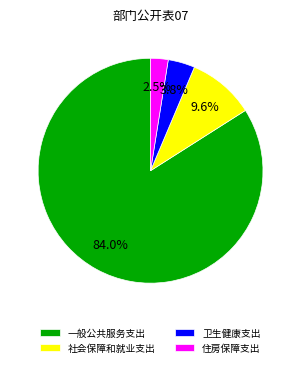

What percentage is the 一般公共服务支出 slice, to the nearest percent?

84%